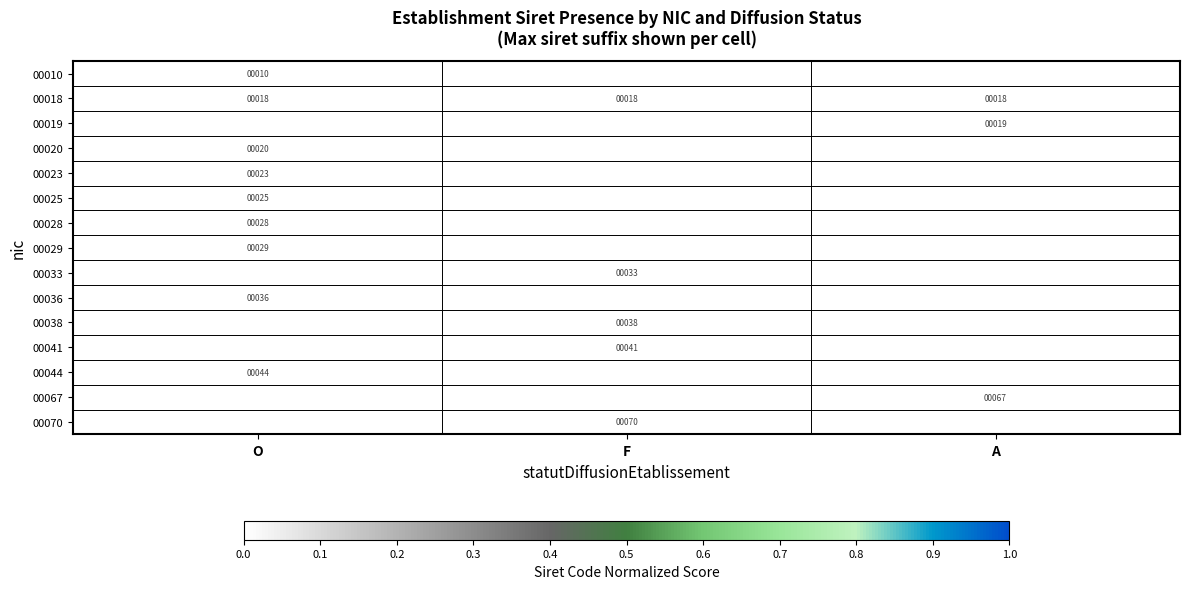

Is the value of 00018 at O greater than the value of 00025 at O?

No